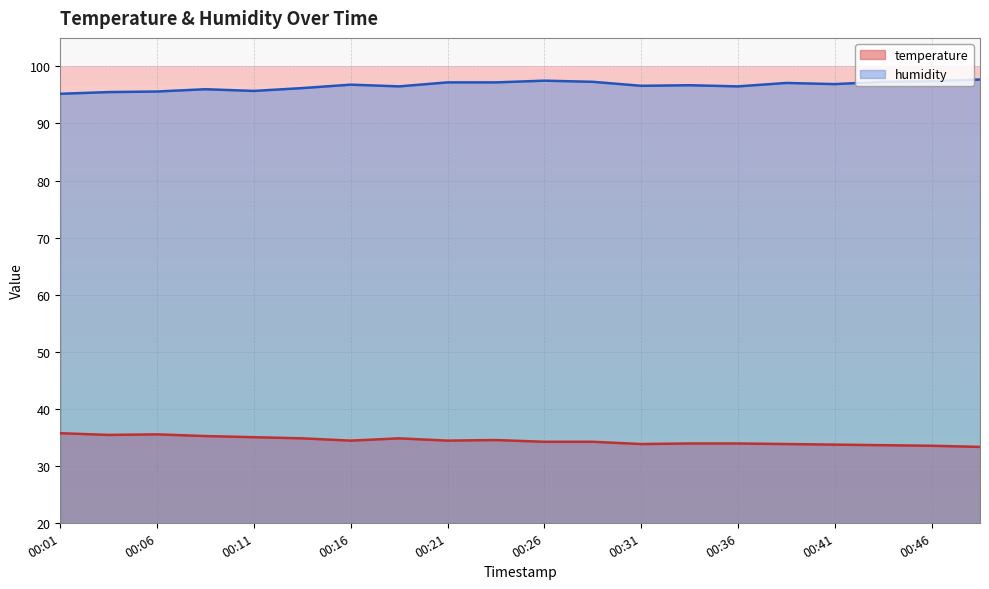

True or false: temperature and humidity cross at least once.

False